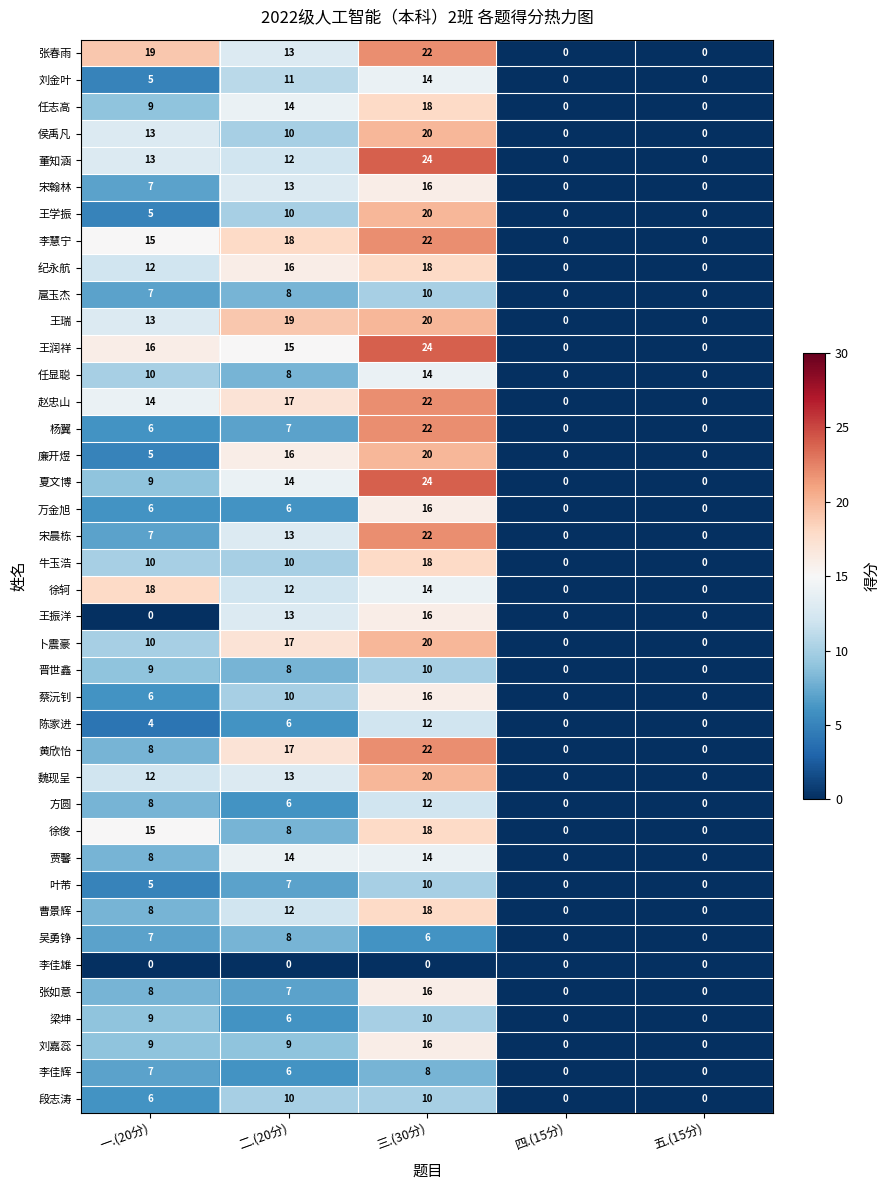

Read the 刘嘉蕊 value at 三.(30分), to the nearest 10.

20